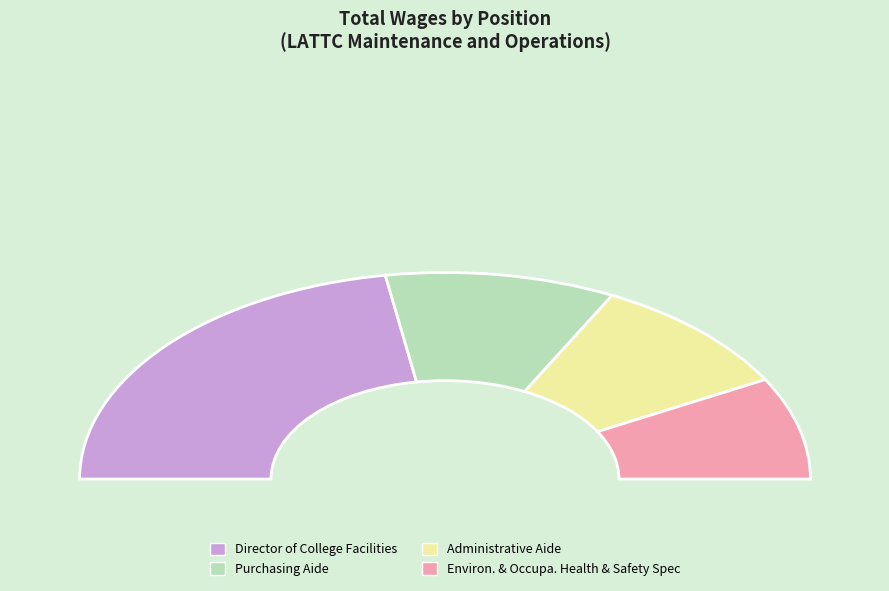

Between Administrative Aide and Director of College Facilities, which is larger?

Director of College Facilities